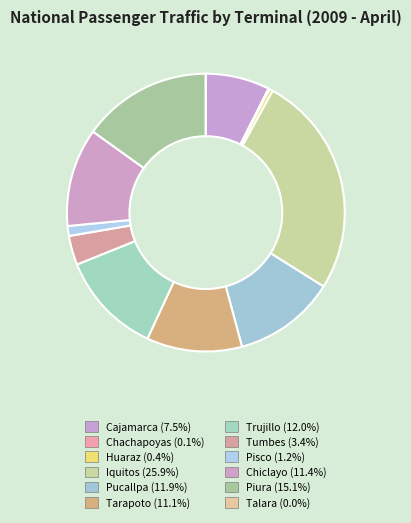

Count the number of slices in the pie.

12